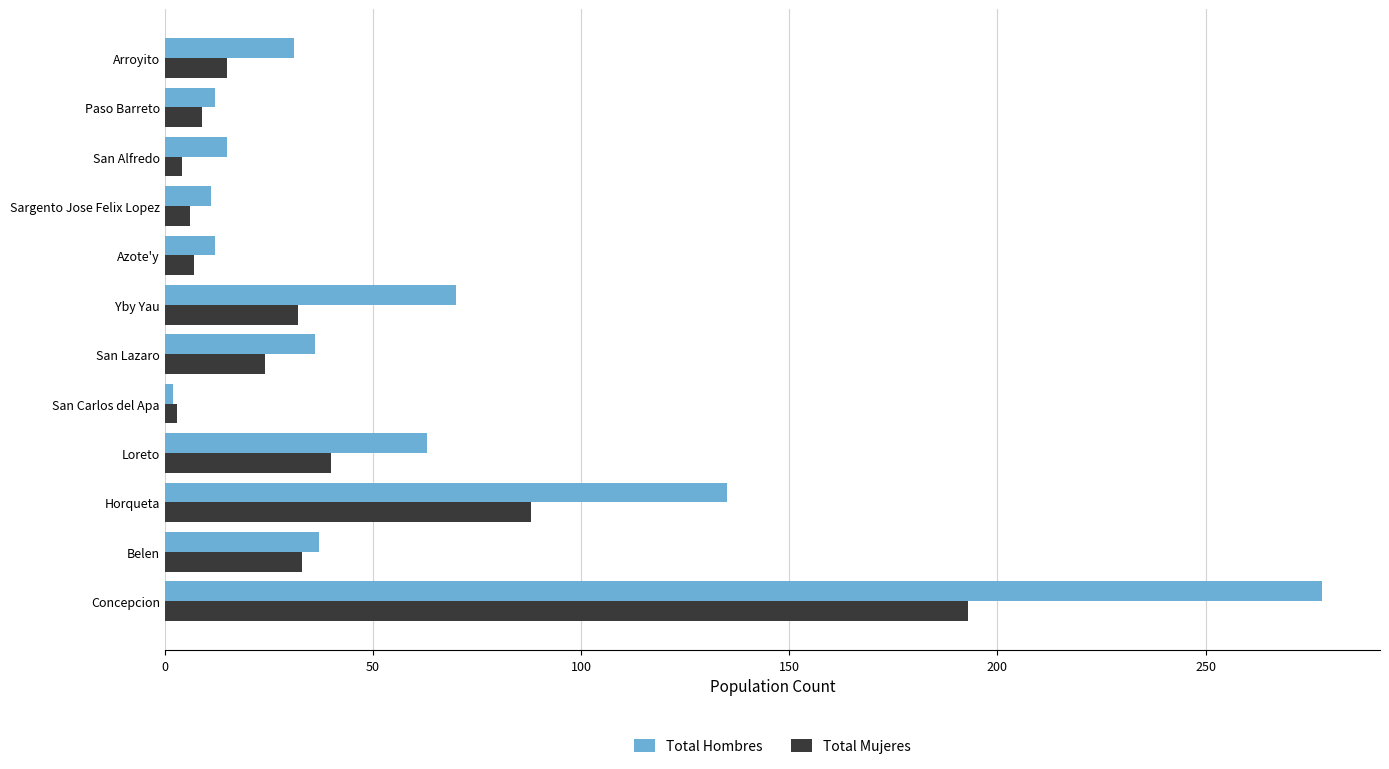

List the series in order of their overall mean, highest first.

Total Hombres, Total Mujeres